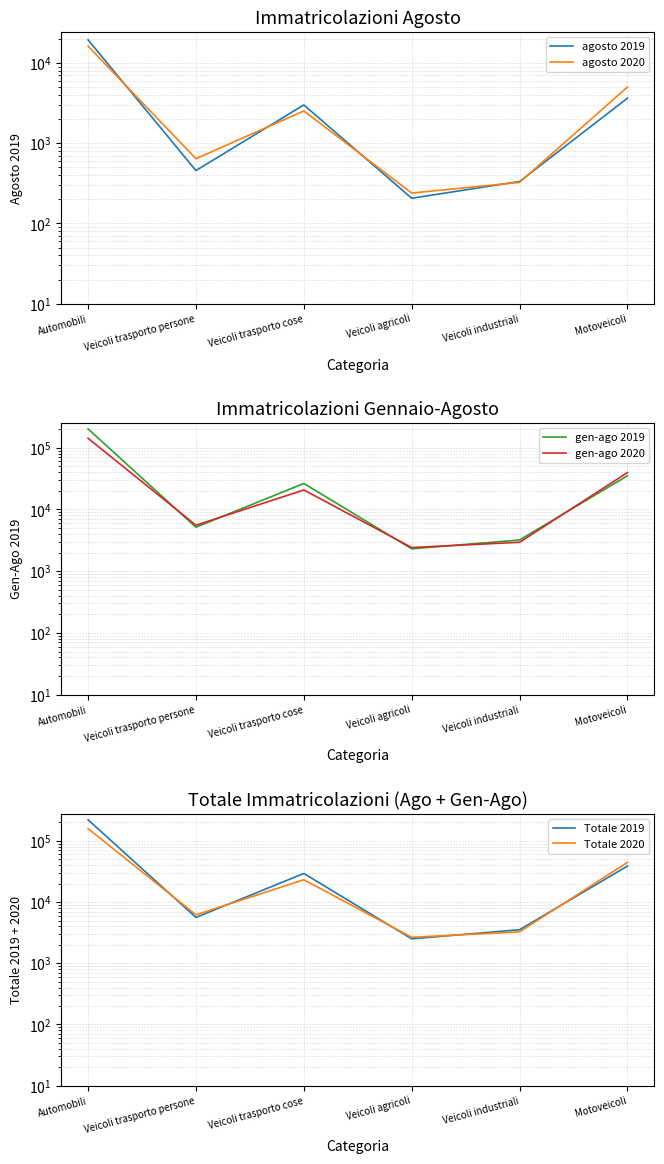

What is the approximate value of Totale 2020 at Veicoli trasporto persone?

6194